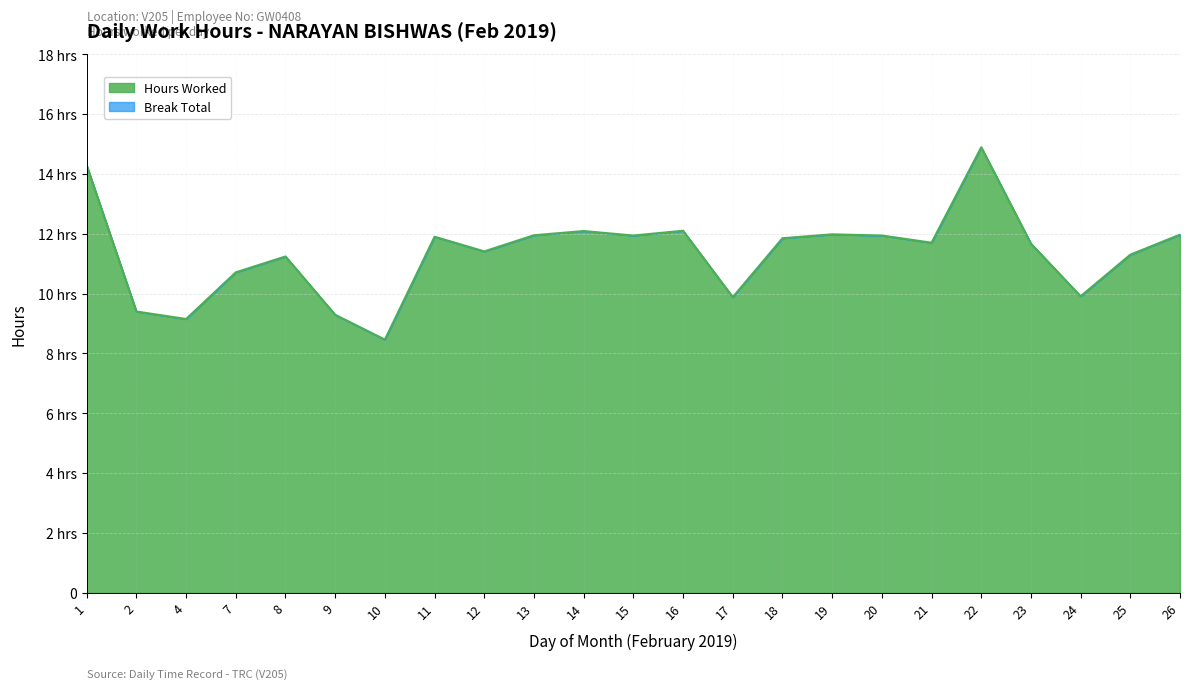

What is the average value?

11.3